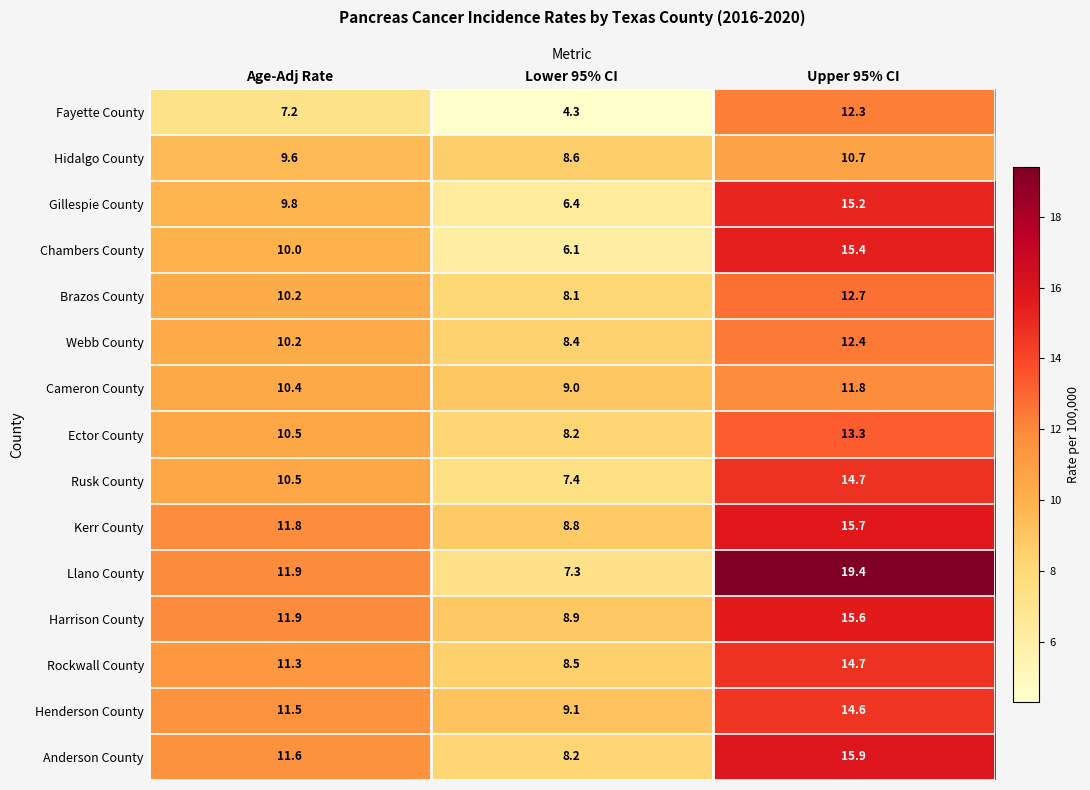

At which category is the sum across all series the highest?

Upper 95% CI